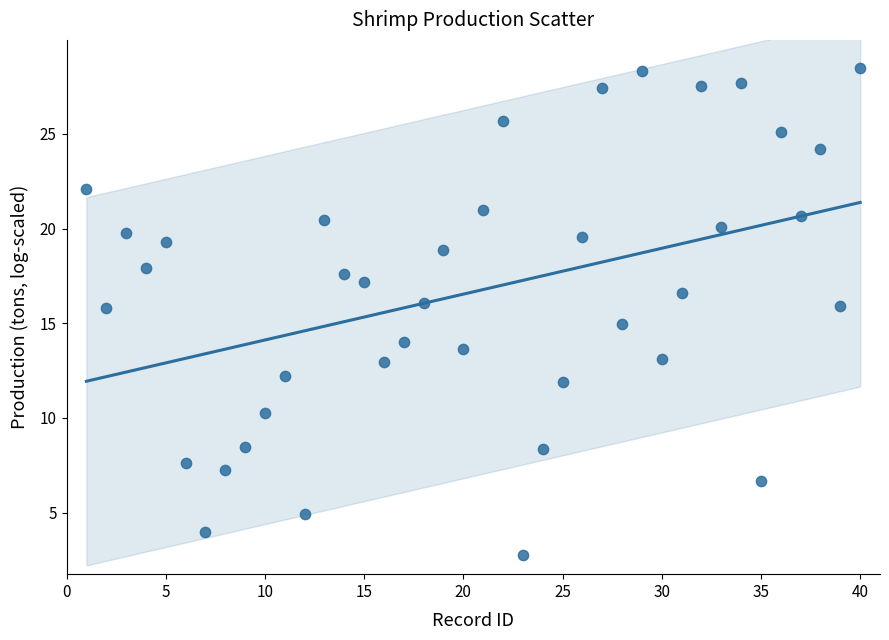

What is the range of Y values (max minus min)?

25.7